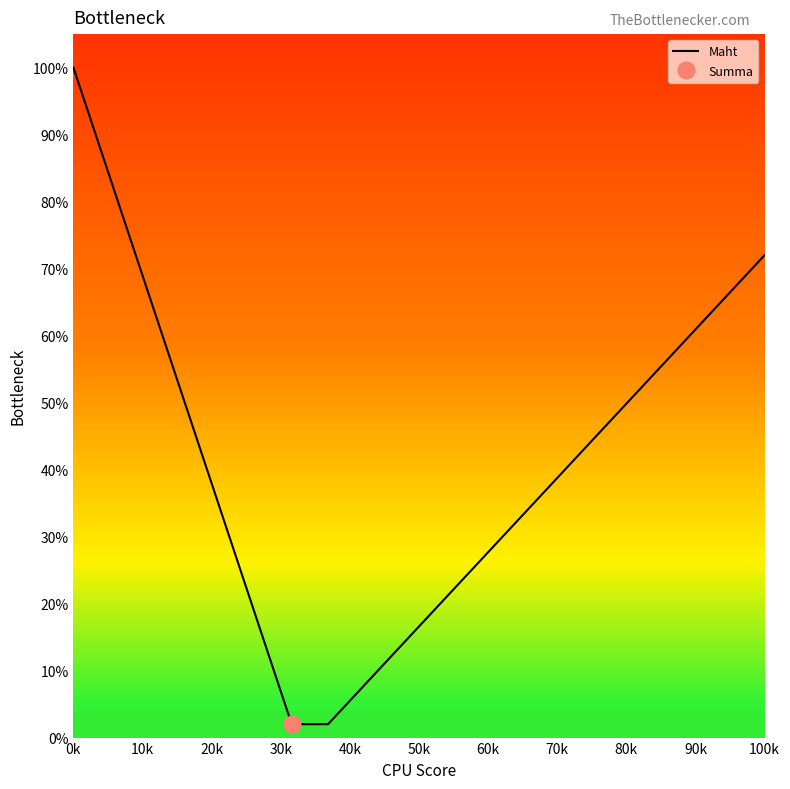

True or false: Maht has a value of 118.5 at 100k.

False